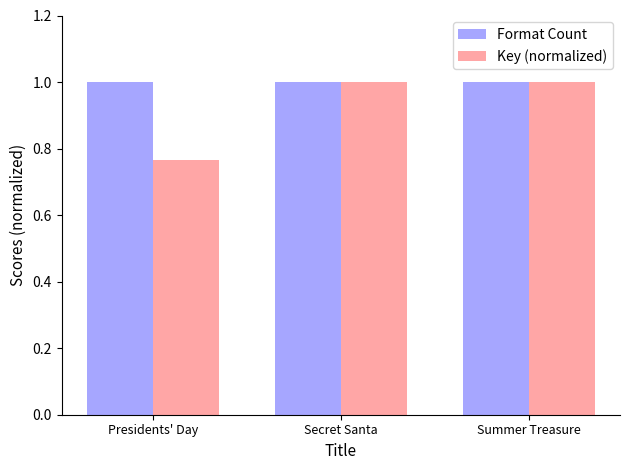

Which category has the lowest value in the Key (normalized) series?

Presidents' Day